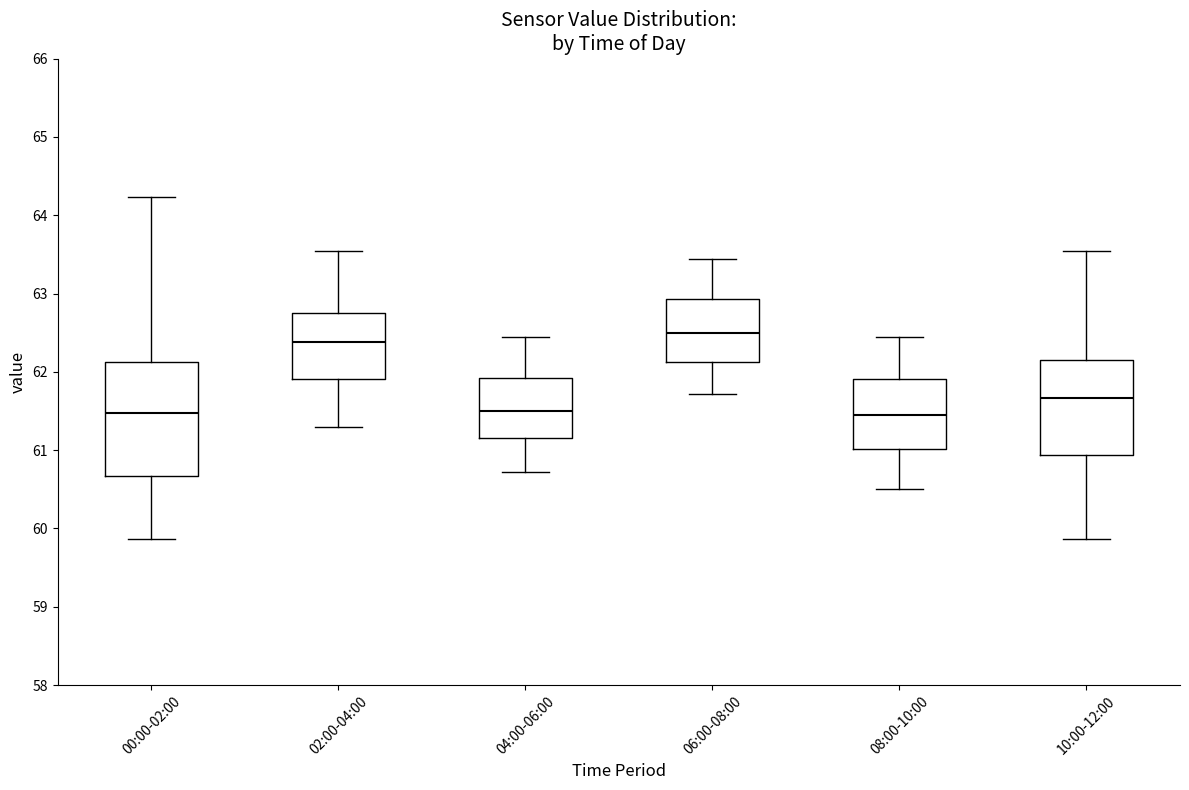

Comparing the boxes themselves (not the whiskers), which one is the tallest?

00:00-02:00